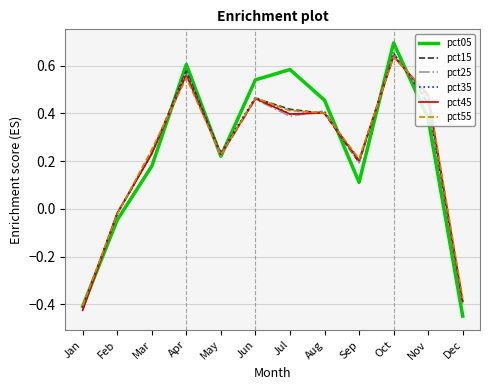

At which category is the sum across all series the highest?

Oct